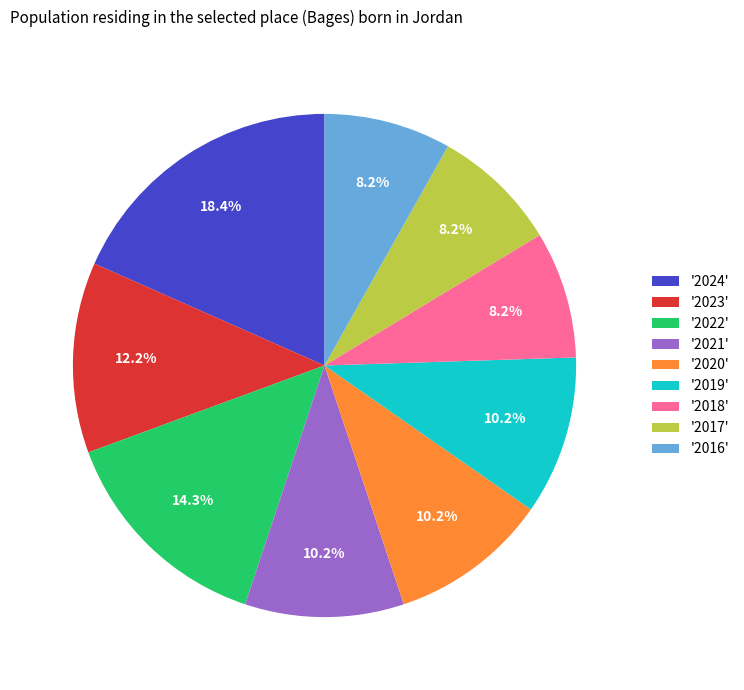

Is there any slice that represents more than half of the pie?

No